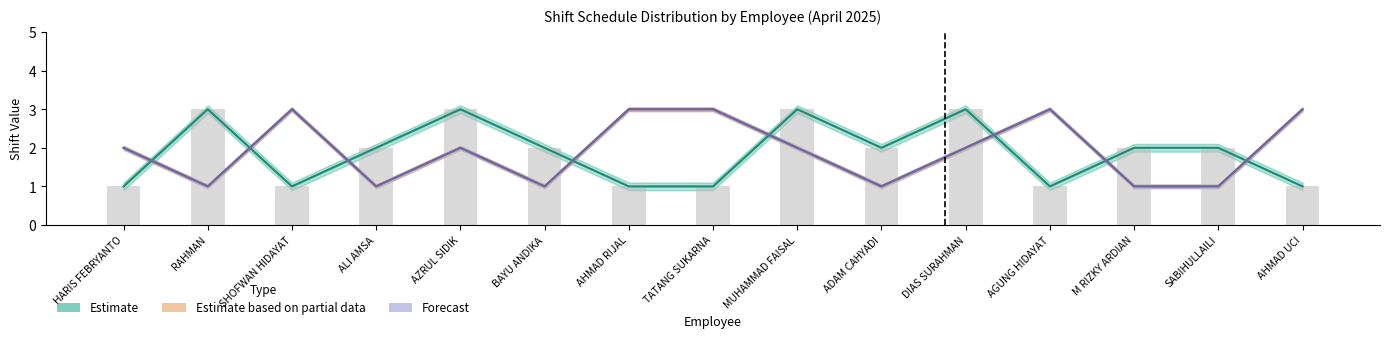

Reading right to left, extract all data points from this chart.

Estimate: AHMAD UCI=1	SABIHULLAILI=2	M RIZKY ARDIAN=2	AGUNG HIDAYAT=1	DIAS SURAHMAN=3	ADAM CAHYADI=2	MUHAMMAD FAISAL=3	TATANG SUKARNA=1	AHMAD RIJAL=1	BAYU ANDIKA=2	AZRUL SIDIK=3	ALI AMSA=2	SHOFWAN HIDAYAT=1	RAHMAN=3	HARIS FEBRYANTO=1
Estimate based on partial data: AHMAD UCI=3	SABIHULLAILI=1	M RIZKY ARDIAN=1	AGUNG HIDAYAT=3	DIAS SURAHMAN=2	ADAM CAHYADI=1	MUHAMMAD FAISAL=2	TATANG SUKARNA=3	AHMAD RIJAL=3	BAYU ANDIKA=1	AZRUL SIDIK=2	ALI AMSA=1	SHOFWAN HIDAYAT=3	RAHMAN=1	HARIS FEBRYANTO=2
Forecast: AHMAD UCI=3	SABIHULLAILI=1	M RIZKY ARDIAN=1	AGUNG HIDAYAT=3	DIAS SURAHMAN=2	ADAM CAHYADI=1	MUHAMMAD FAISAL=2	TATANG SUKARNA=3	AHMAD RIJAL=3	BAYU ANDIKA=1	AZRUL SIDIK=2	ALI AMSA=1	SHOFWAN HIDAYAT=3	RAHMAN=1	HARIS FEBRYANTO=2